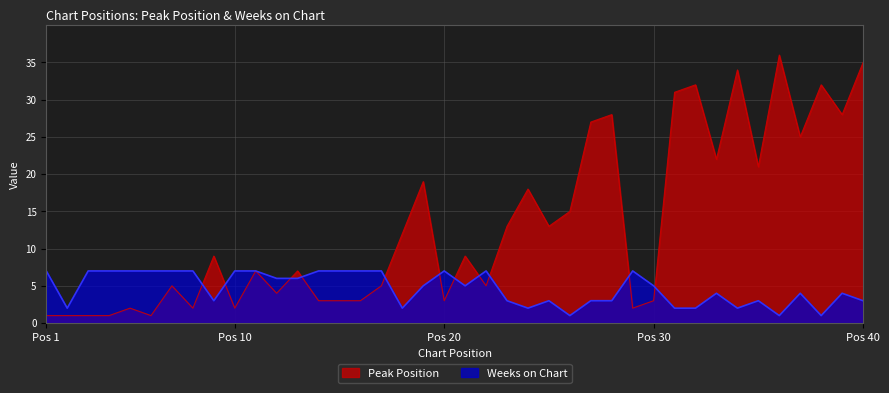

Which label corresponds to the largest value in the chart?

36